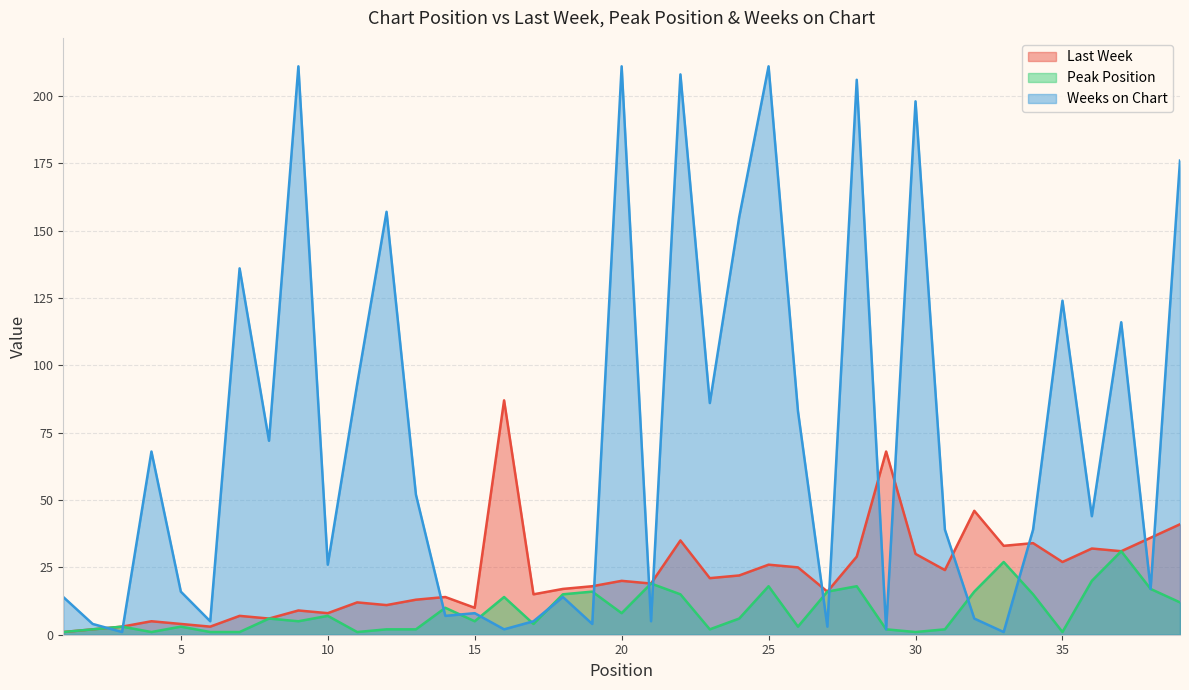

Which series has the largest total across all categories?

Weeks on Chart